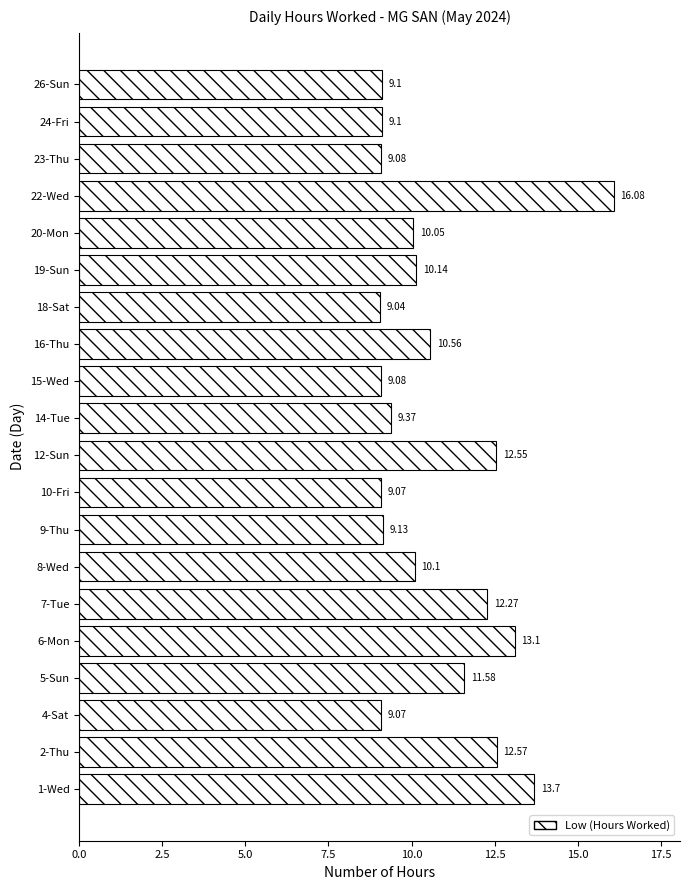

What is the ratio of the value at 15-Wed to the value at 20-Mon?

0.9